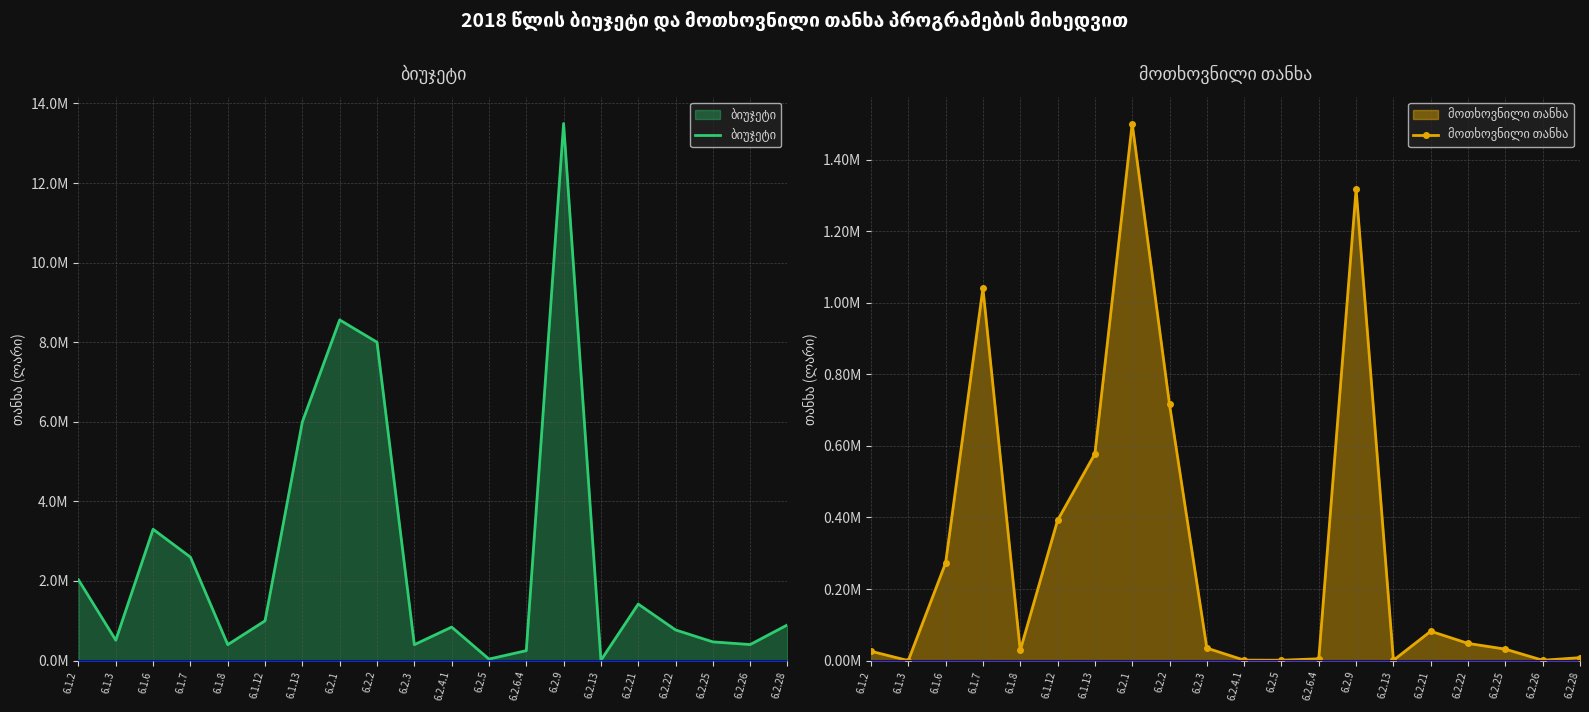

The ბიუჯეტი series shows 85616 at 6.2.6.4. True or false?

False